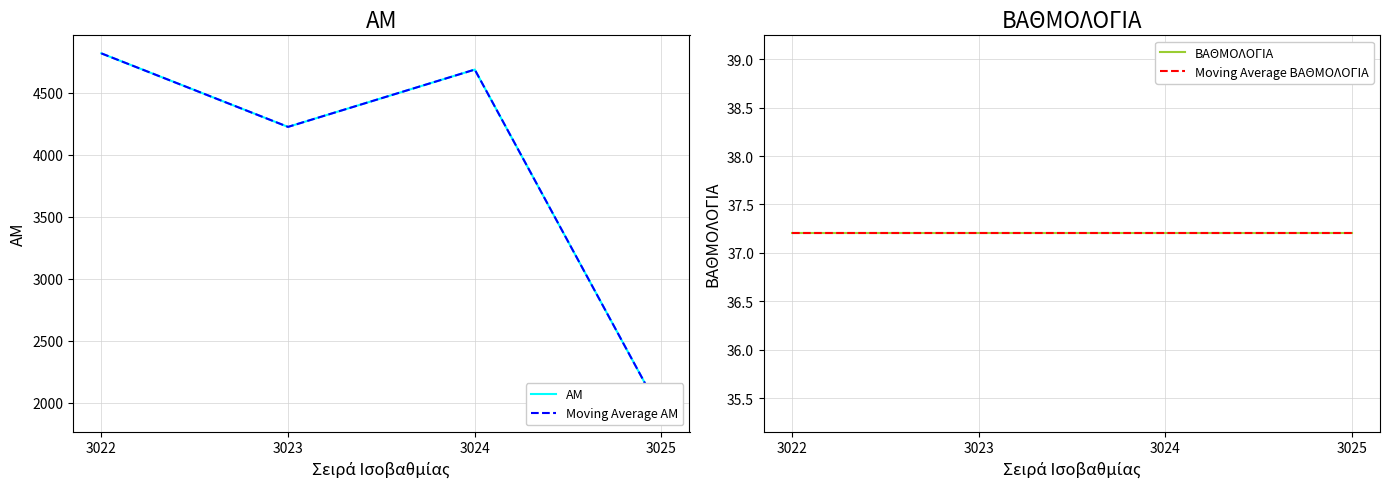

Rank the series at 3022 from lowest to highest value.

ΒΑΘΜΟΛΟΓΙΑ, Moving Average ΒΑΘΜΟΛΟΓΙΑ, ΑΜ, Moving Average ΑΜ